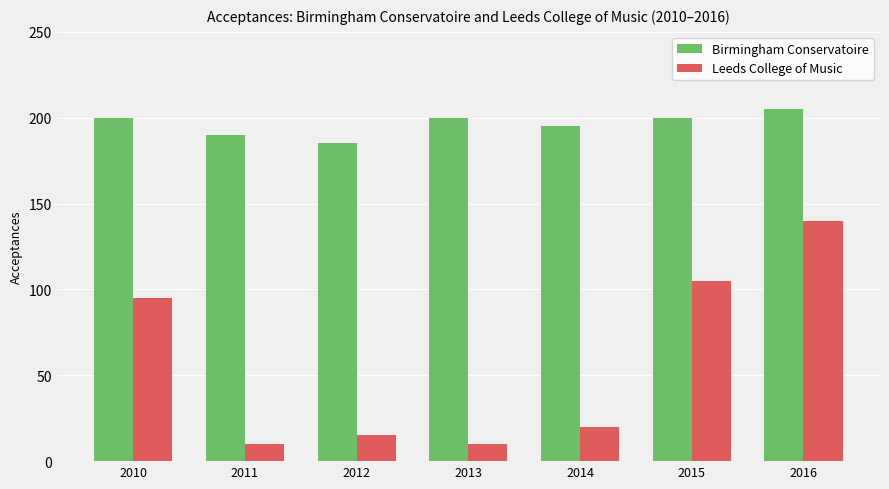

Is the value of Leeds College of Music at 2012 greater than the value of Birmingham Conservatoire at 2016?

No